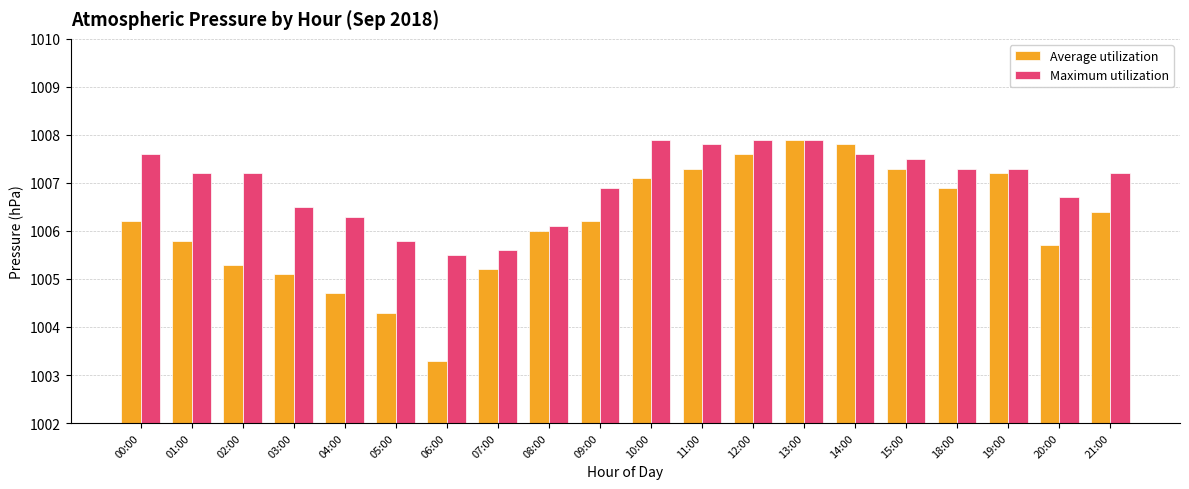

Which label corresponds to the smallest value in the chart?

06:00